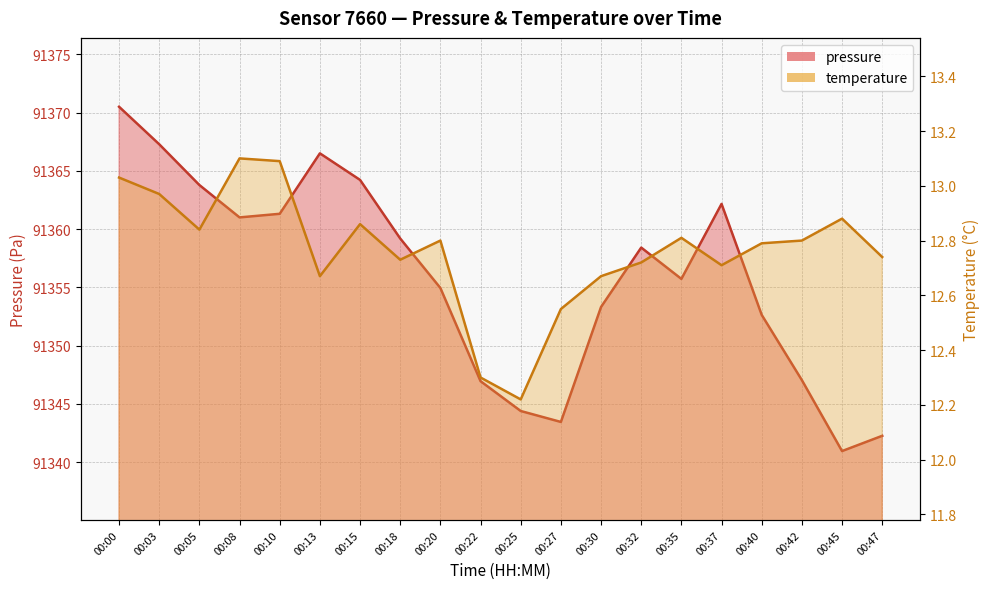

The value of pressure at 00:35 is 91355.7. True or false?

True